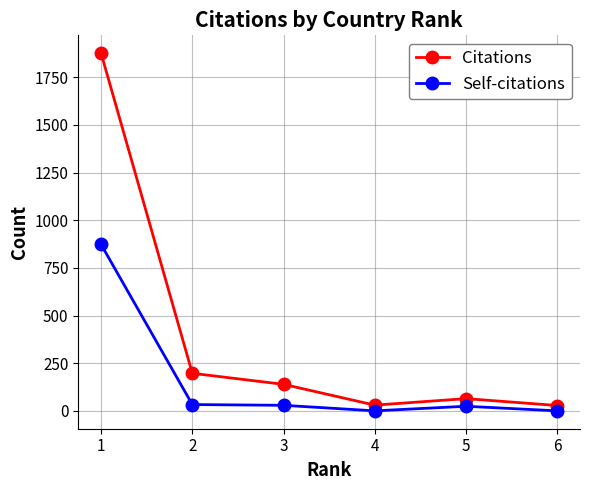

What is the difference between the maximum and minimum values in the Citations series?

1848